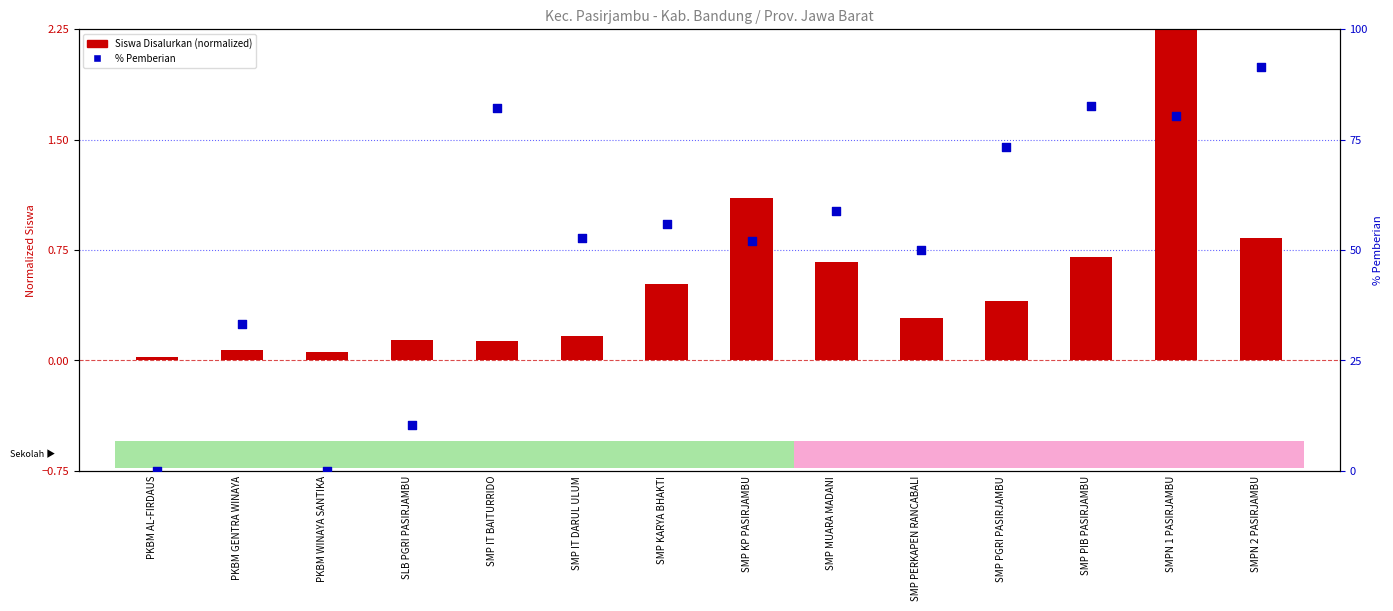

Is the value of Siswa Disalurkan at SMP KARYA BHAKTI greater than the value of % Pemberian at SMP KARYA BHAKTI?

No